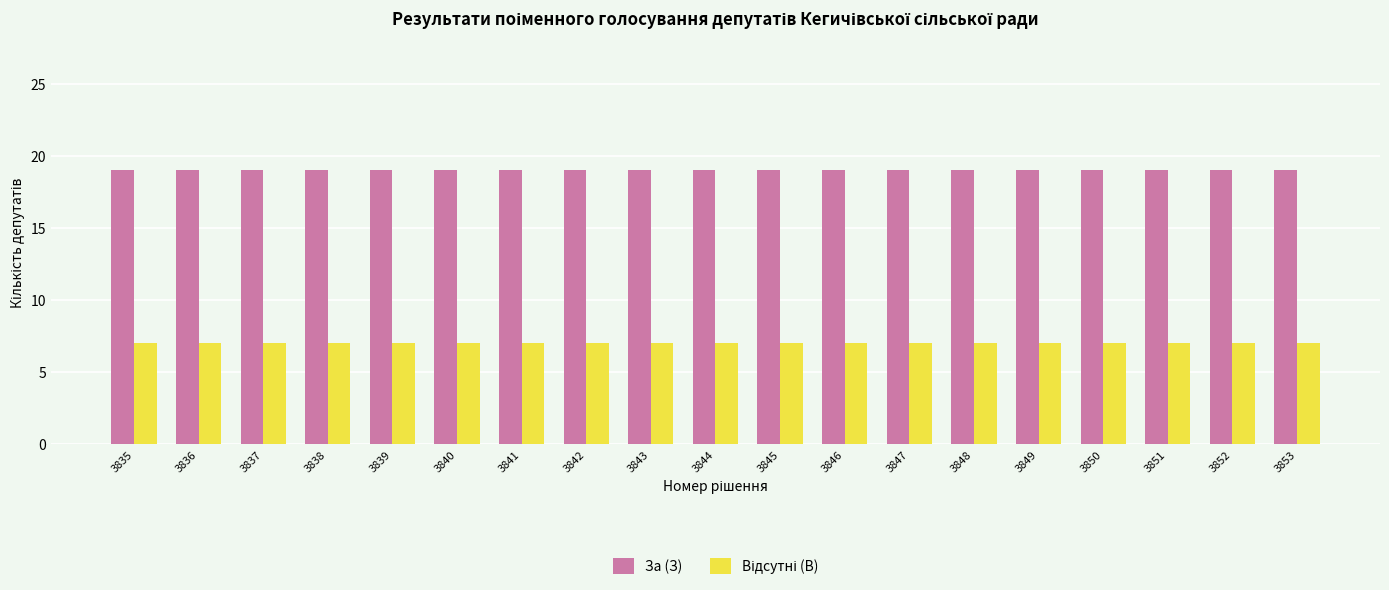

What is the minimum value for За (З)?

19